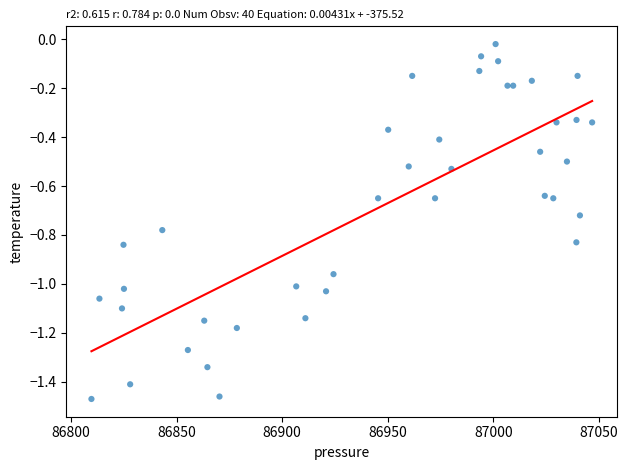

What is the range of X values (max minus min)?

237.1